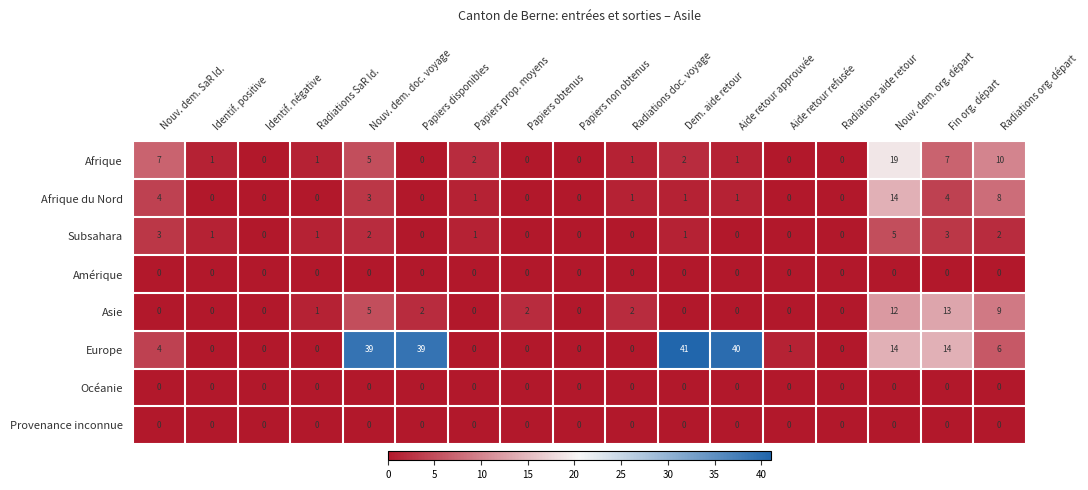

Which series changed the most between Radiations doc. voyage and Aide retour refusée?

Asie